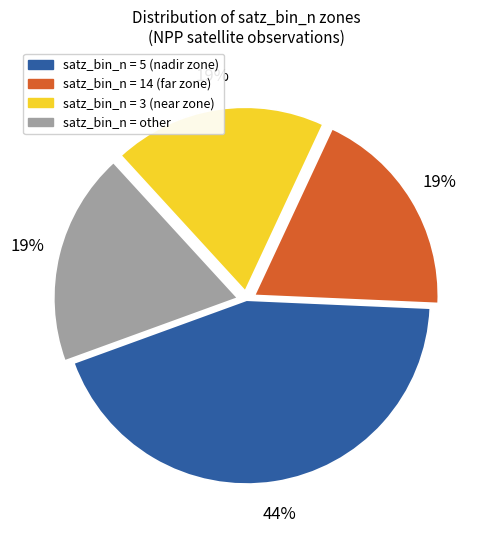

Is there a majority slice in this chart?

No